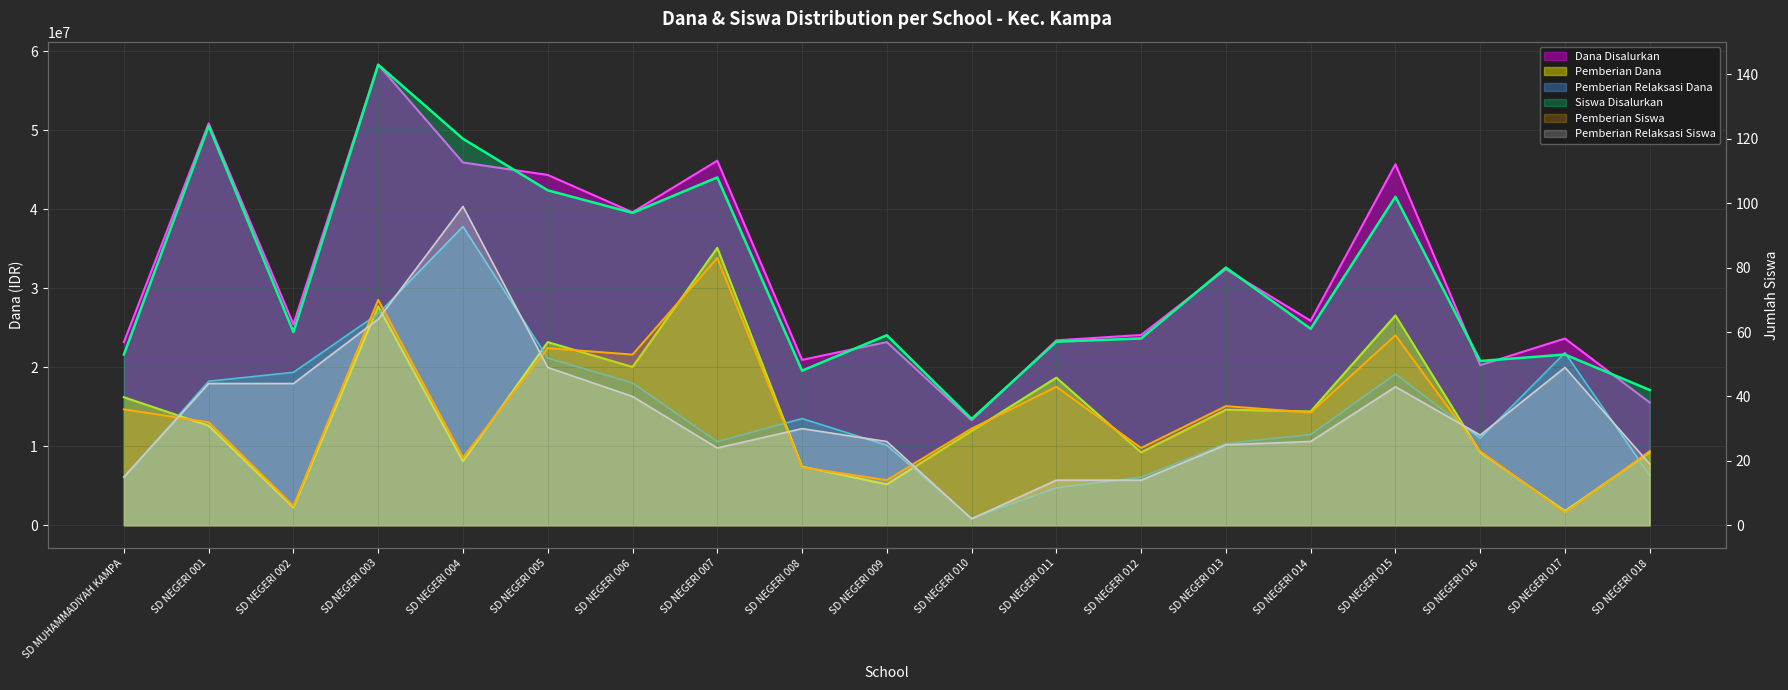

What is the sum of the Dana Disalurkan values at SD NEGERI 018 and SD NEGERI 006?

55125000